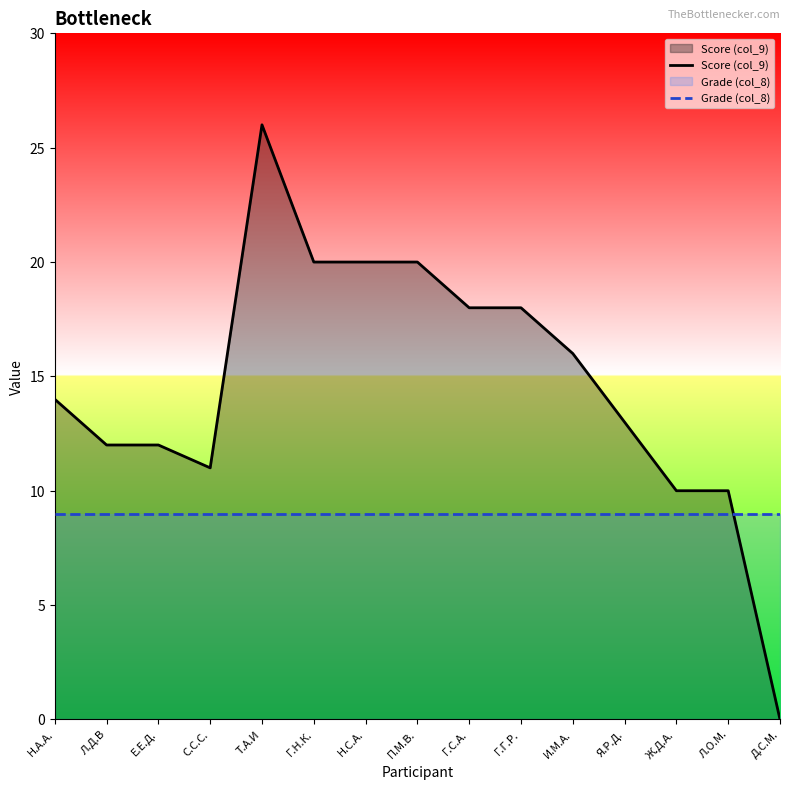

Which series ends up on top after the final intersection of Score (col_9) and Grade (col_8)?

Grade (col_8)